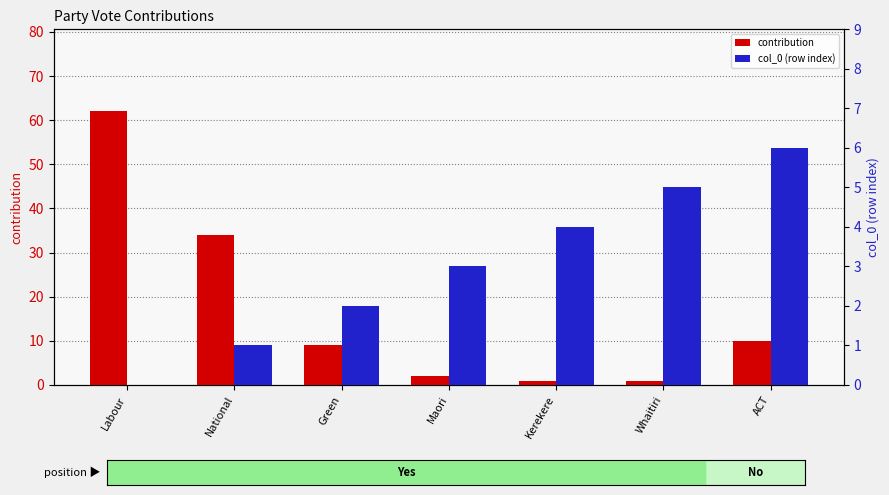

The contribution series shows 2 at Maori. True or false?

True